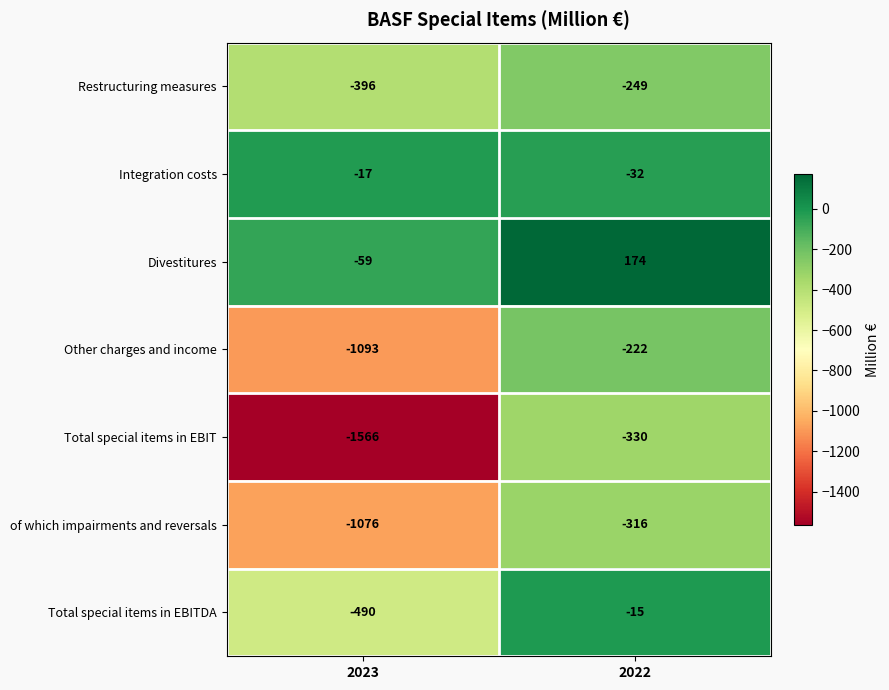

What is the spread (max minus min) of values at 2023?

1549